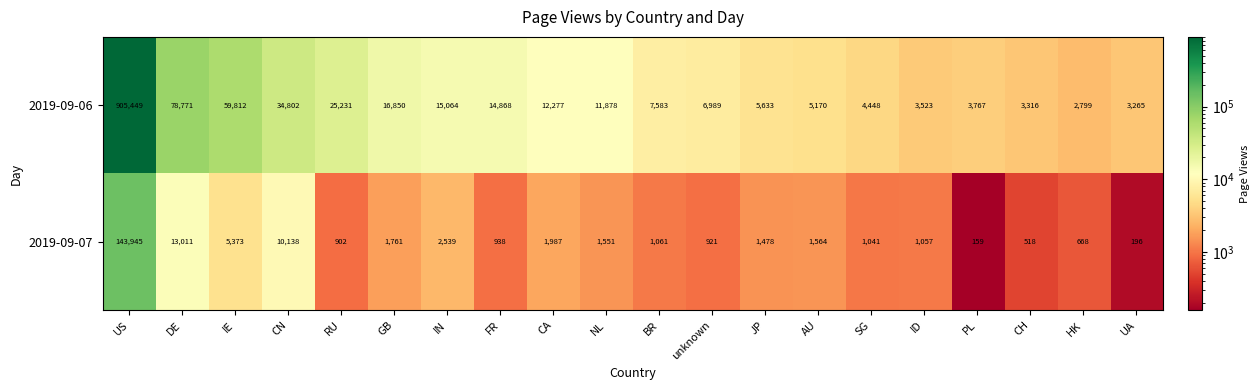

What is the average value of the 2019-09-07 series?

9540